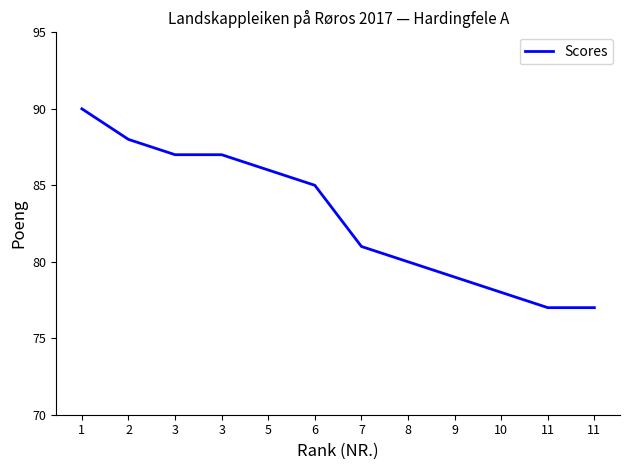

What is the greatest value displayed?

90